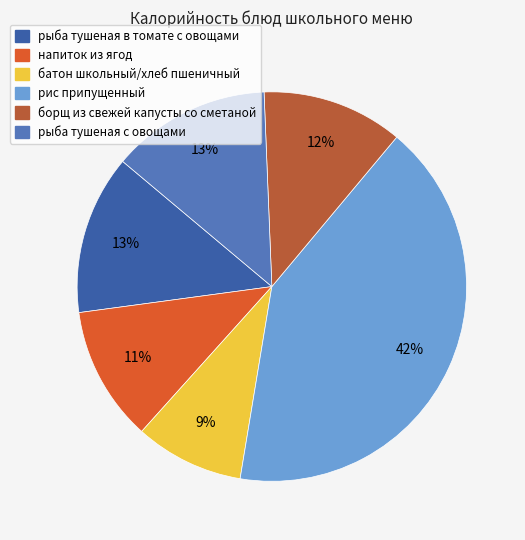

Which has a higher value, напиток из ягод or борщ из свежей капусты со сметаной?

борщ из свежей капусты со сметаной